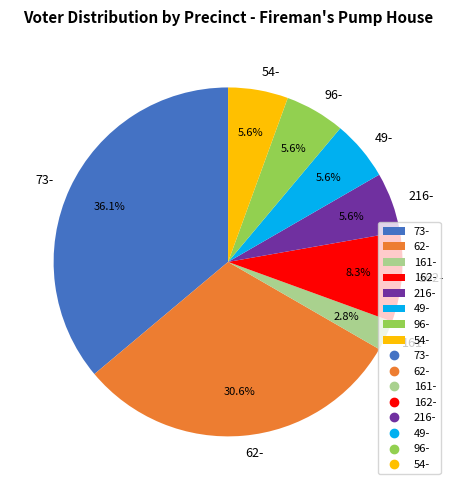

What is the ratio of the value at 161- to the value at 49-?

0.5